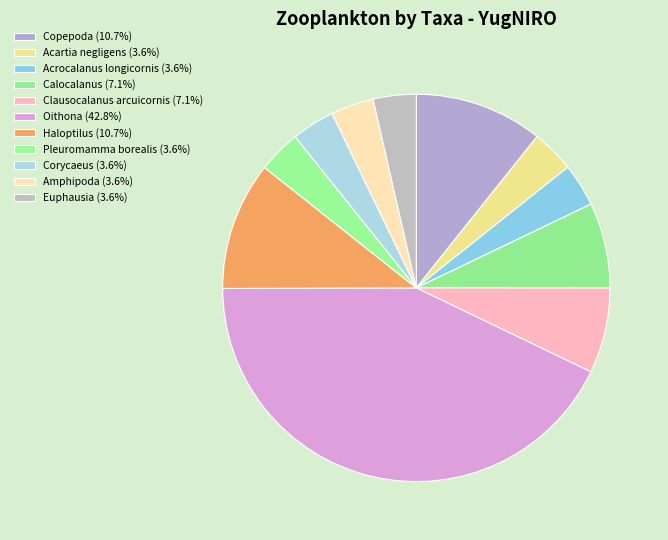

Combined, what portion of the pie is Euphausia and Amphipoda?

7.2%